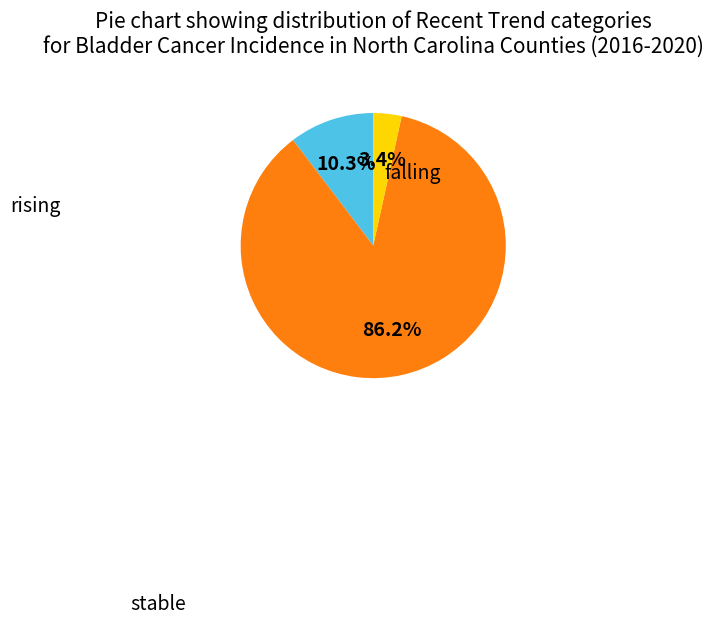

Is there a majority slice in this chart?

Yes